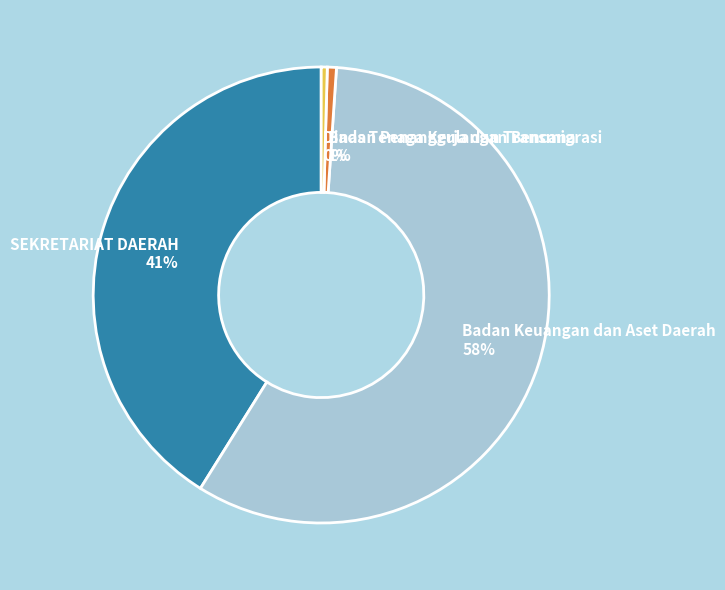

To the nearest percent, what is the average slice percentage?

25%